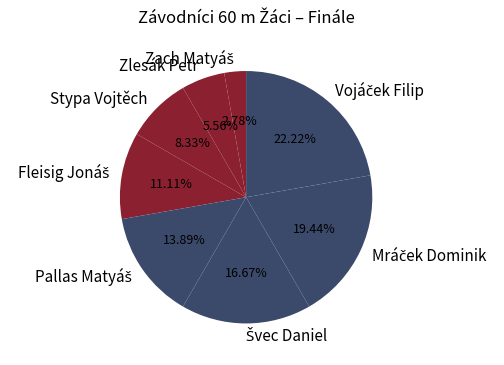

How many slices are in this pie chart?

8